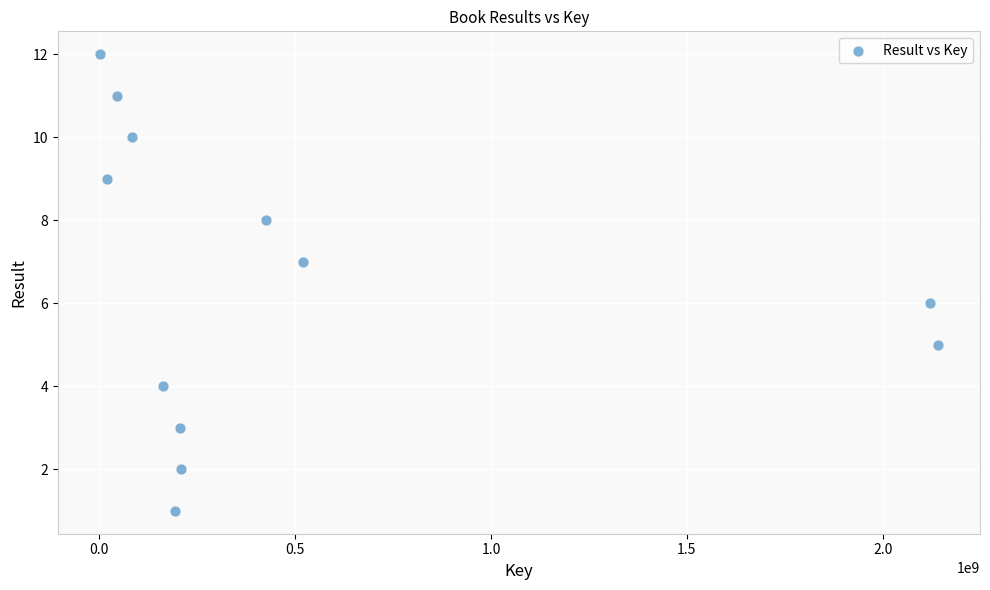

What is the average X value?

510786939